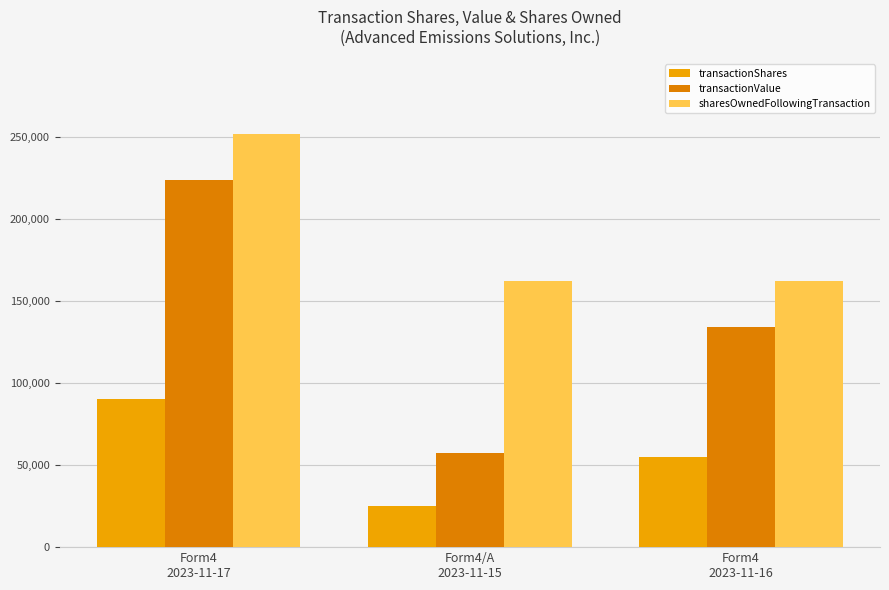

Is the value of transactionValue at Form4
2023-11-17 greater than the value of sharesOwnedFollowingTransaction at Form4
2023-11-16?

Yes